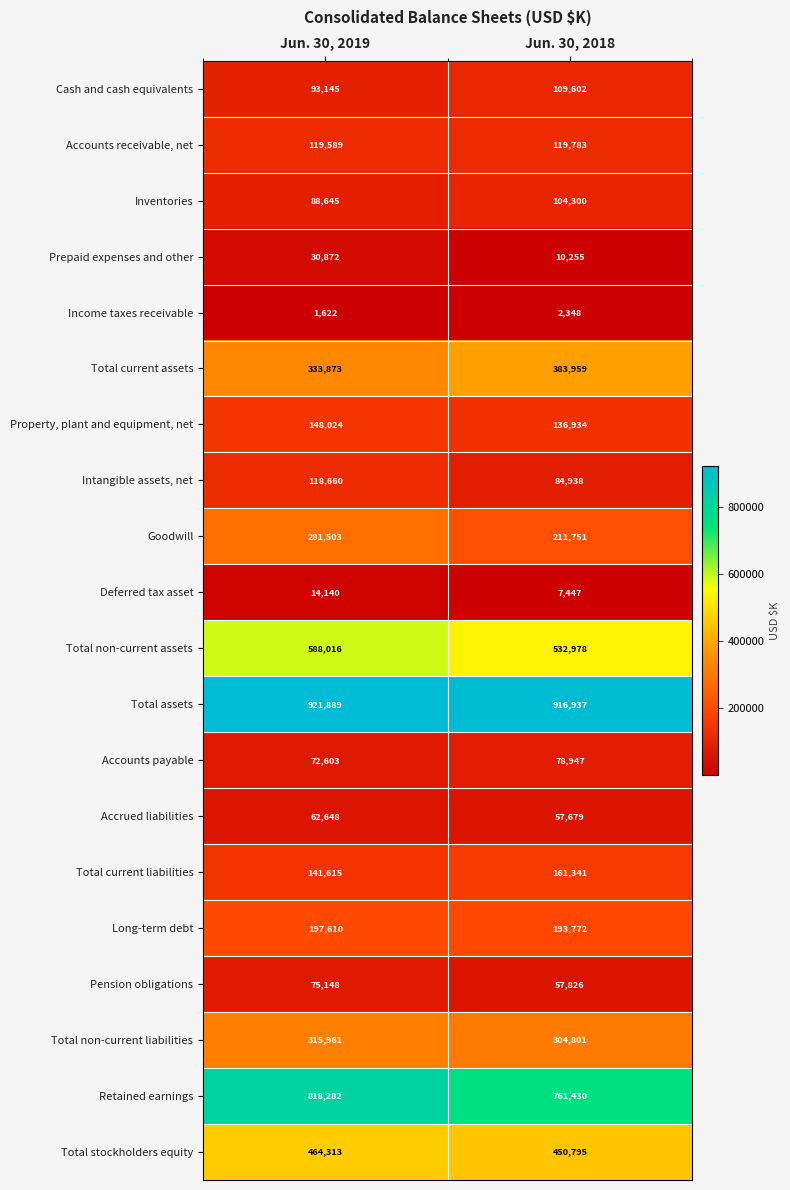

What is the difference between the Goodwill values at Jun. 30, 2018 and Jun. 30, 2019?

69752